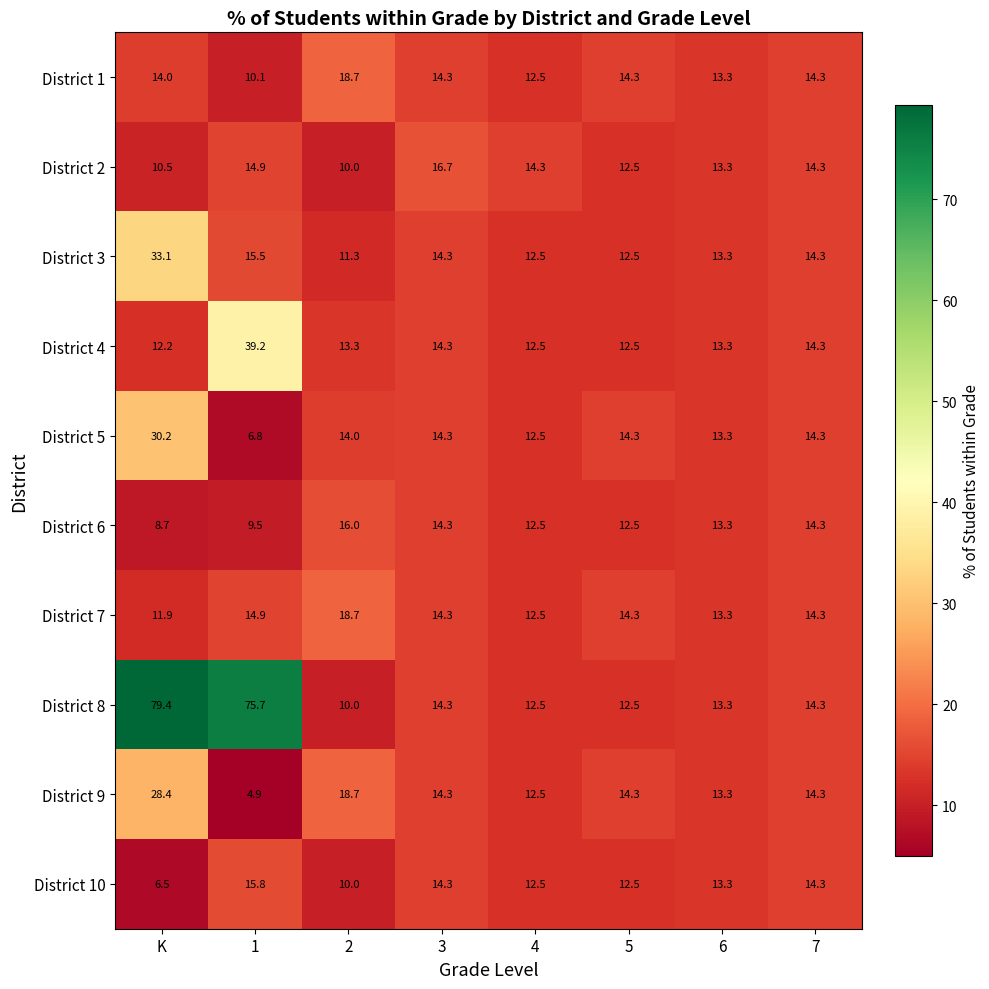

What is the spread (max minus min) of values at 4?

1.8